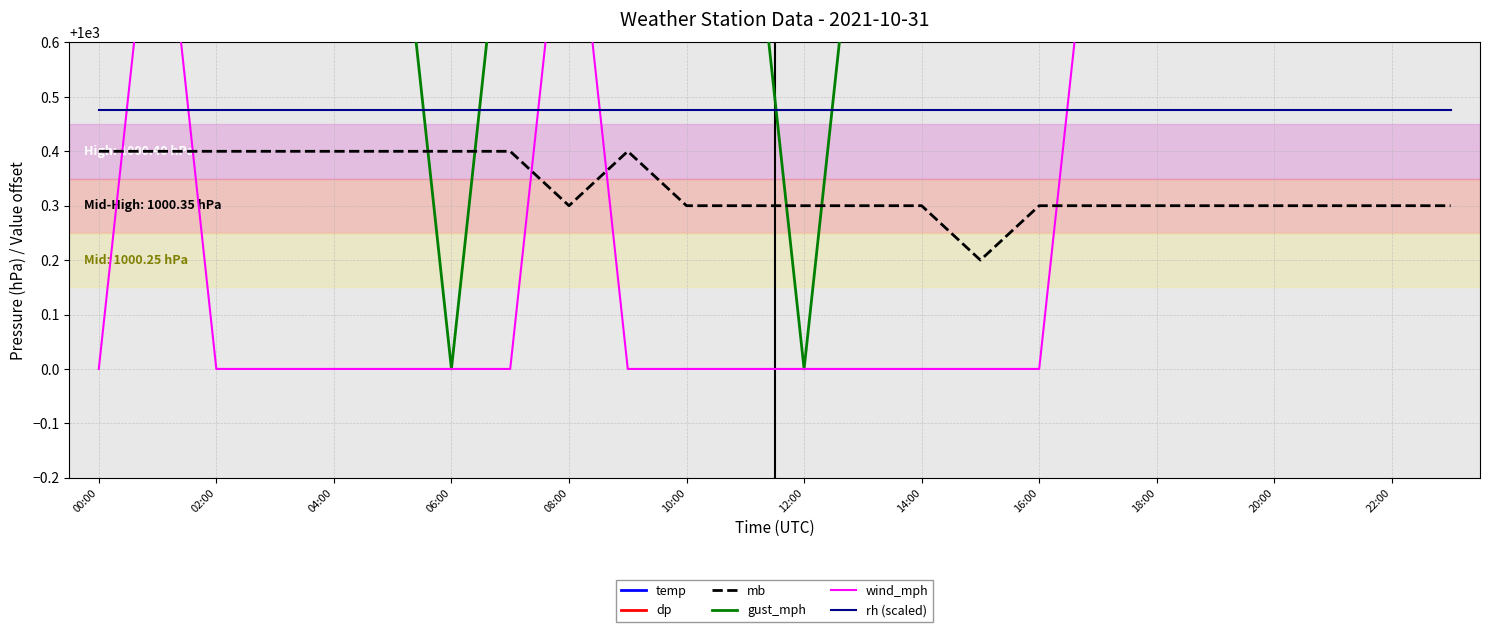

What are all the series names shown in the legend?

temp, dp, mb, gust_mph, wind_mph, rh (scaled)